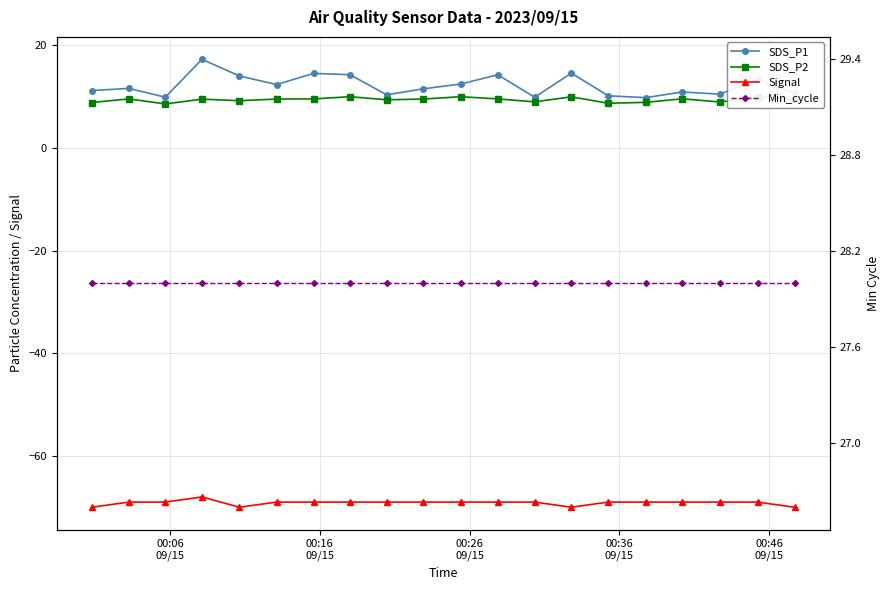

Reading left to right, list all the values displayed in this chart.

SDS_P1: 11.2	11.6	9.9	17.3	14.0	12.3	14.5	14.3	10.3	11.5	12.4	14.2	9.9	14.6	10.2	9.8	10.9	10.5	13.3	10.7
SDS_P2: 8.8	9.6	8.6	9.5	9.2	9.5	9.6	10.0	9.4	9.5	10.0	9.6	9.0	9.9	8.7	8.9	9.6	8.9	9.9	9.5
Signal: -70.0	-69.0	-69.0	-68.0	-70.0	-69.0	-69.0	-69.0	-69.0	-69.0	-69.0	-69.0	-69.0	-70.0	-69.0	-69.0	-69.0	-69.0	-69.0	-70.0
Min_cycle: 28.0	28.0	28.0	28.0	28.0	28.0	28.0	28.0	28.0	28.0	28.0	28.0	28.0	28.0	28.0	28.0	28.0	28.0	28.0	28.0